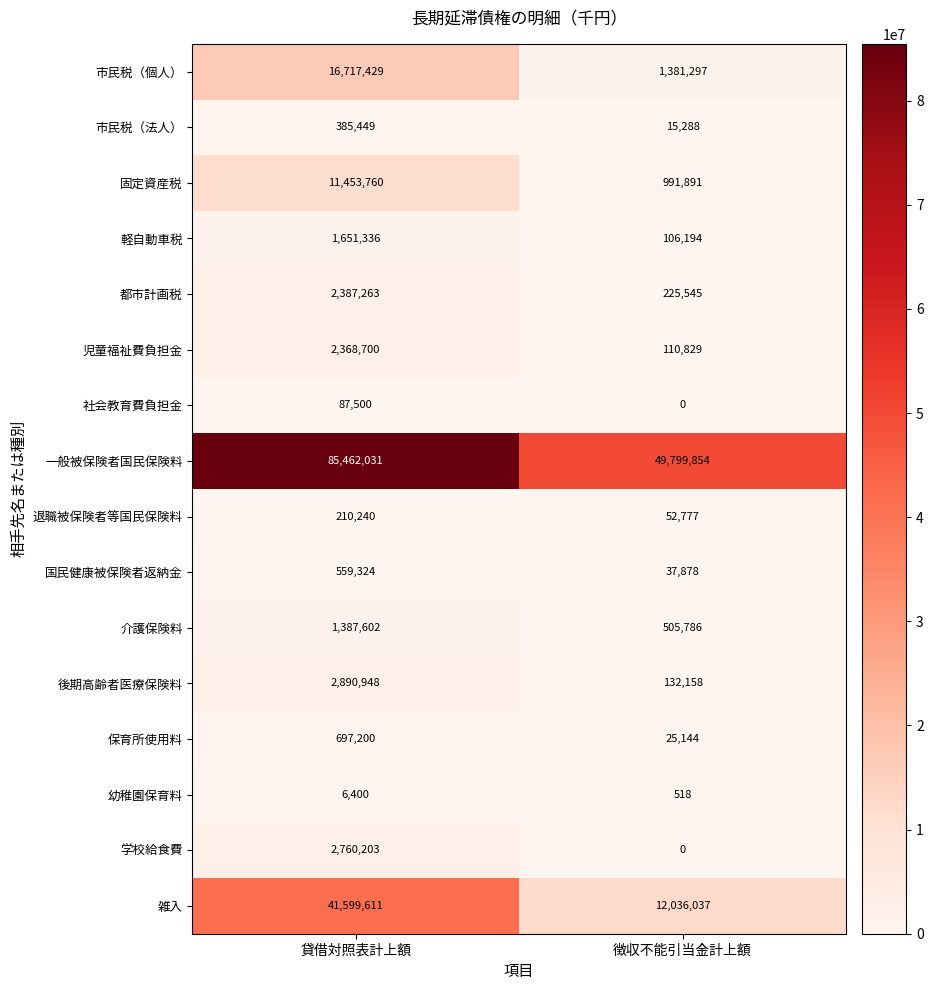

The value of 幼稚園保育料 at 徴収不能引当金計上額 is 518. True or false?

True